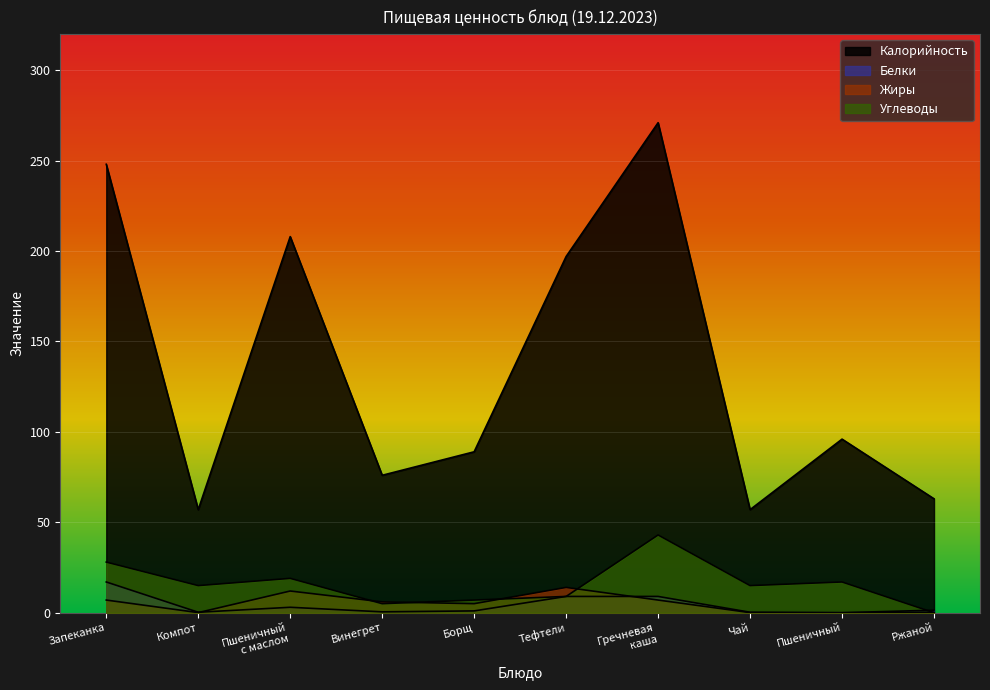

At which category is the sum across all series the highest?

Гречневая
каша